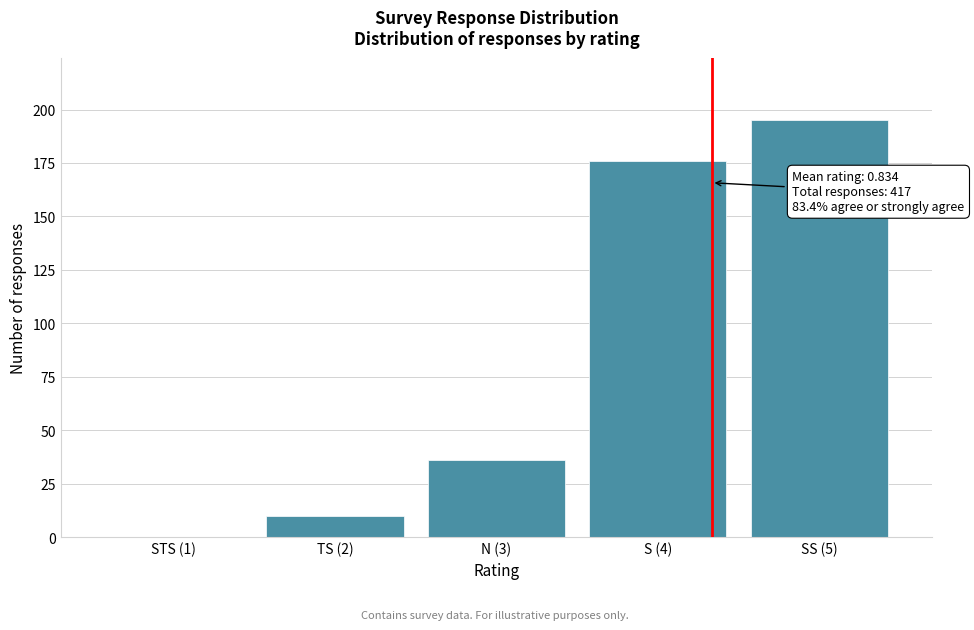

Reading left to right, list all the values displayed in this chart.

STS (1)=0	TS (2)=10	N (3)=36	S (4)=176	SS (5)=195